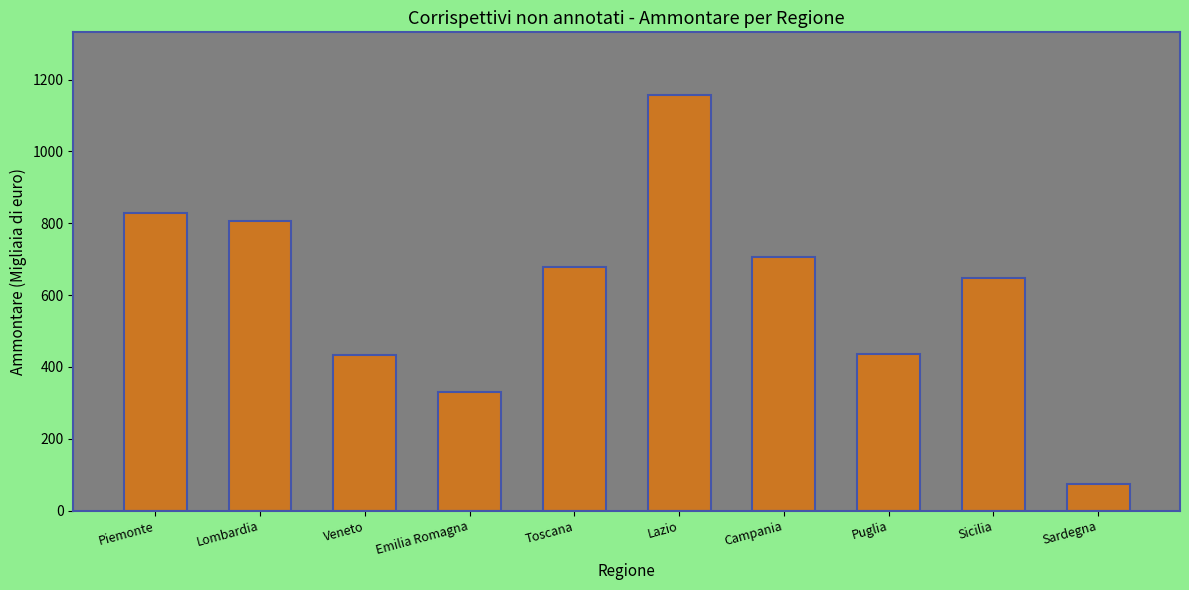

What position from the right is Campania?

4